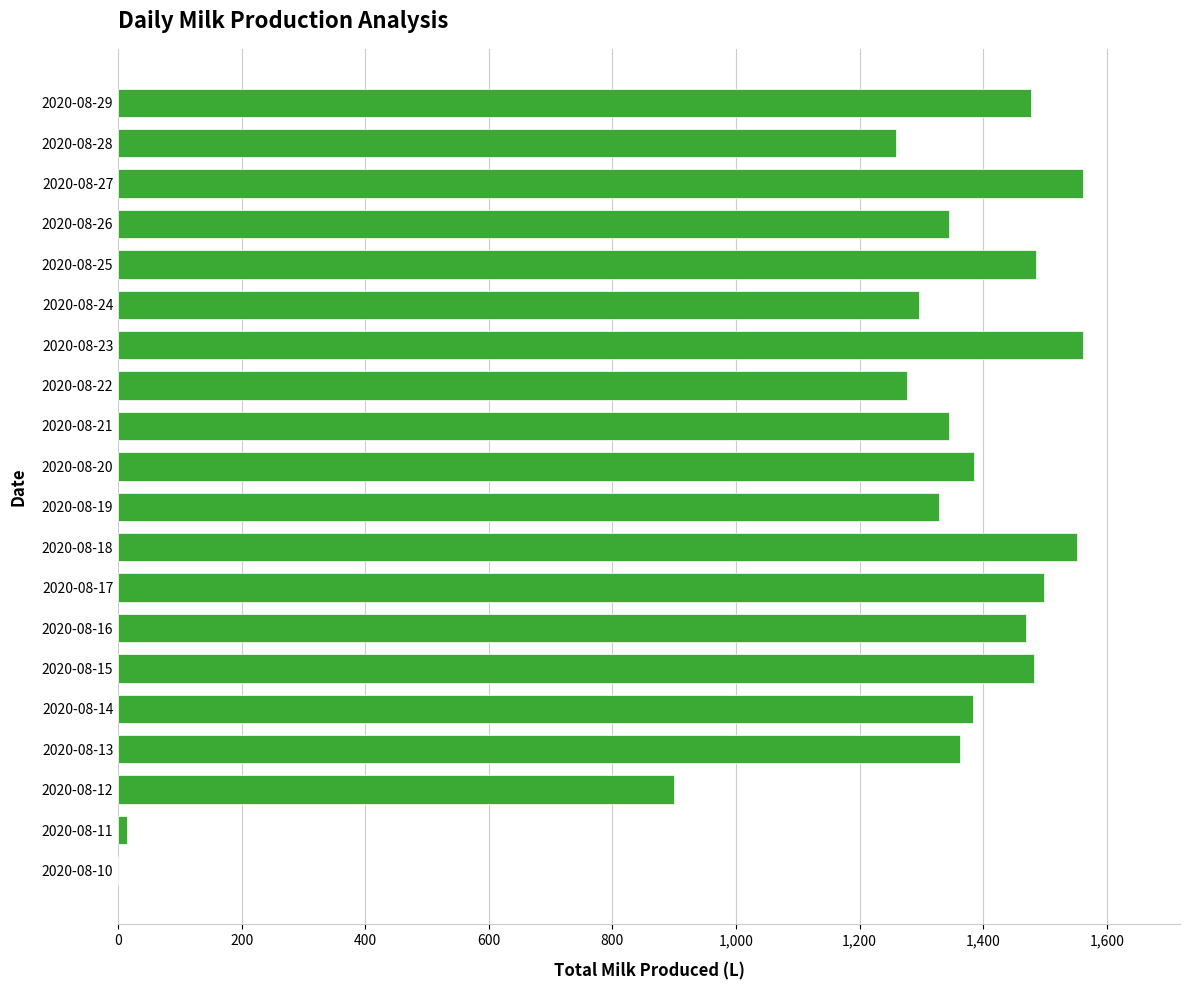

Is it true that the value at 2020-08-16 is 881.8?

False